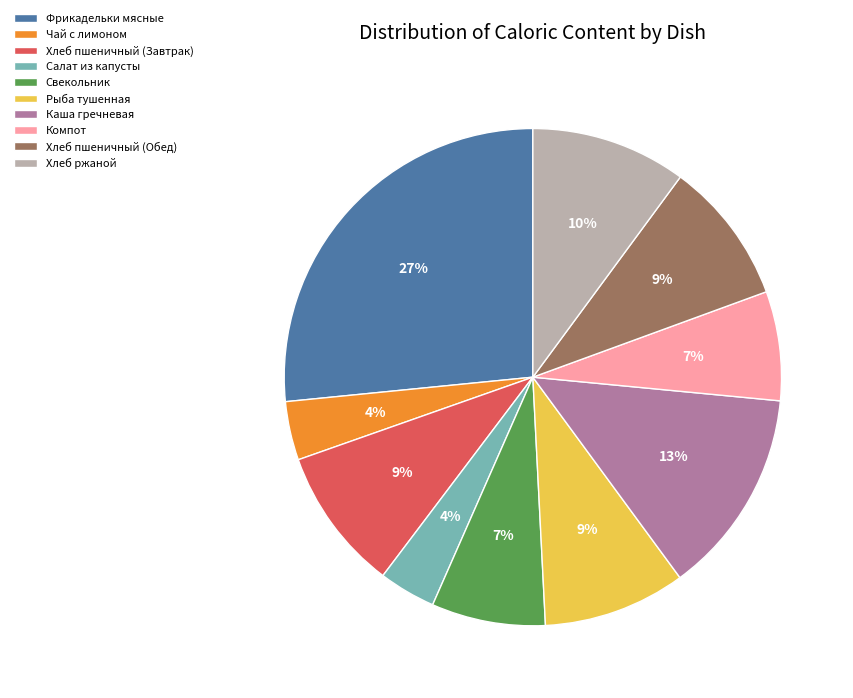

How many segments does this pie chart have?

10